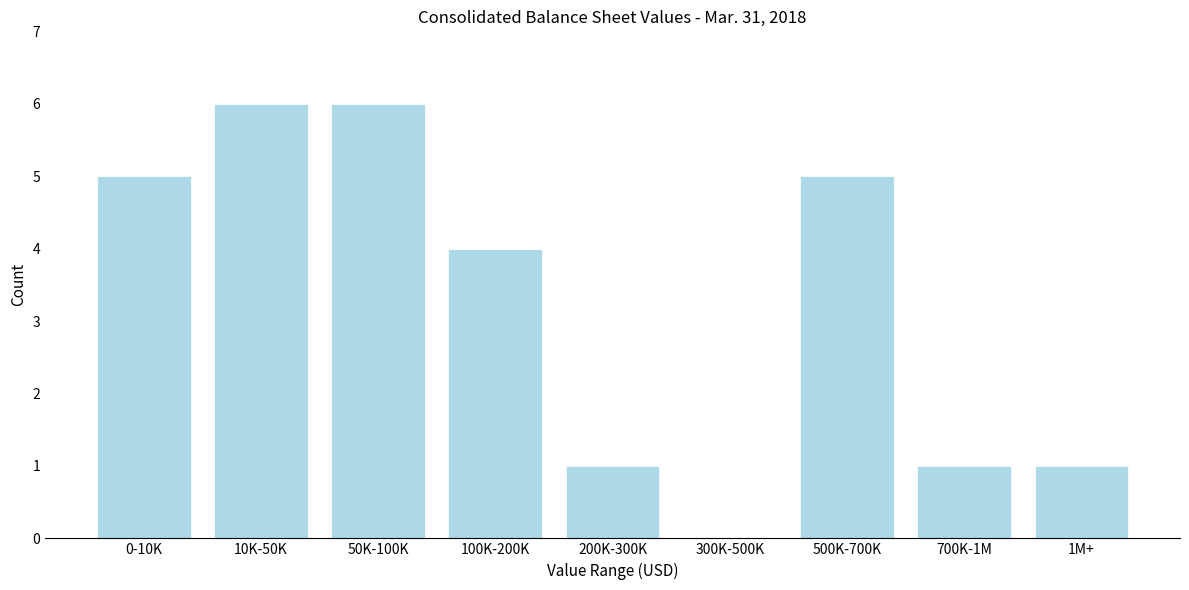

Reading right to left, extract all data points from this chart.

1M+=1	700K-1M=1	500K-700K=5	300K-500K=0	200K-300K=1	100K-200K=4	50K-100K=6	10K-50K=6	0-10K=5